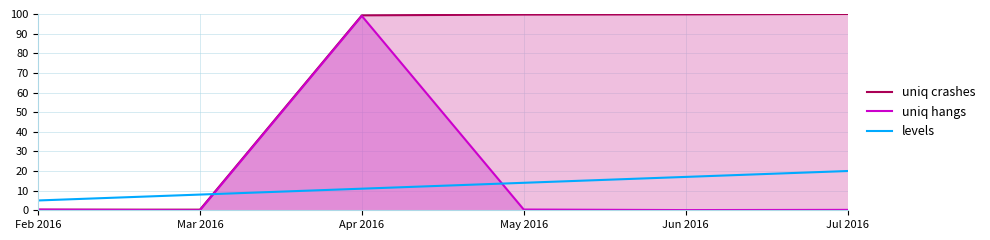

Which series has the largest total across all categories?

uniq crashes